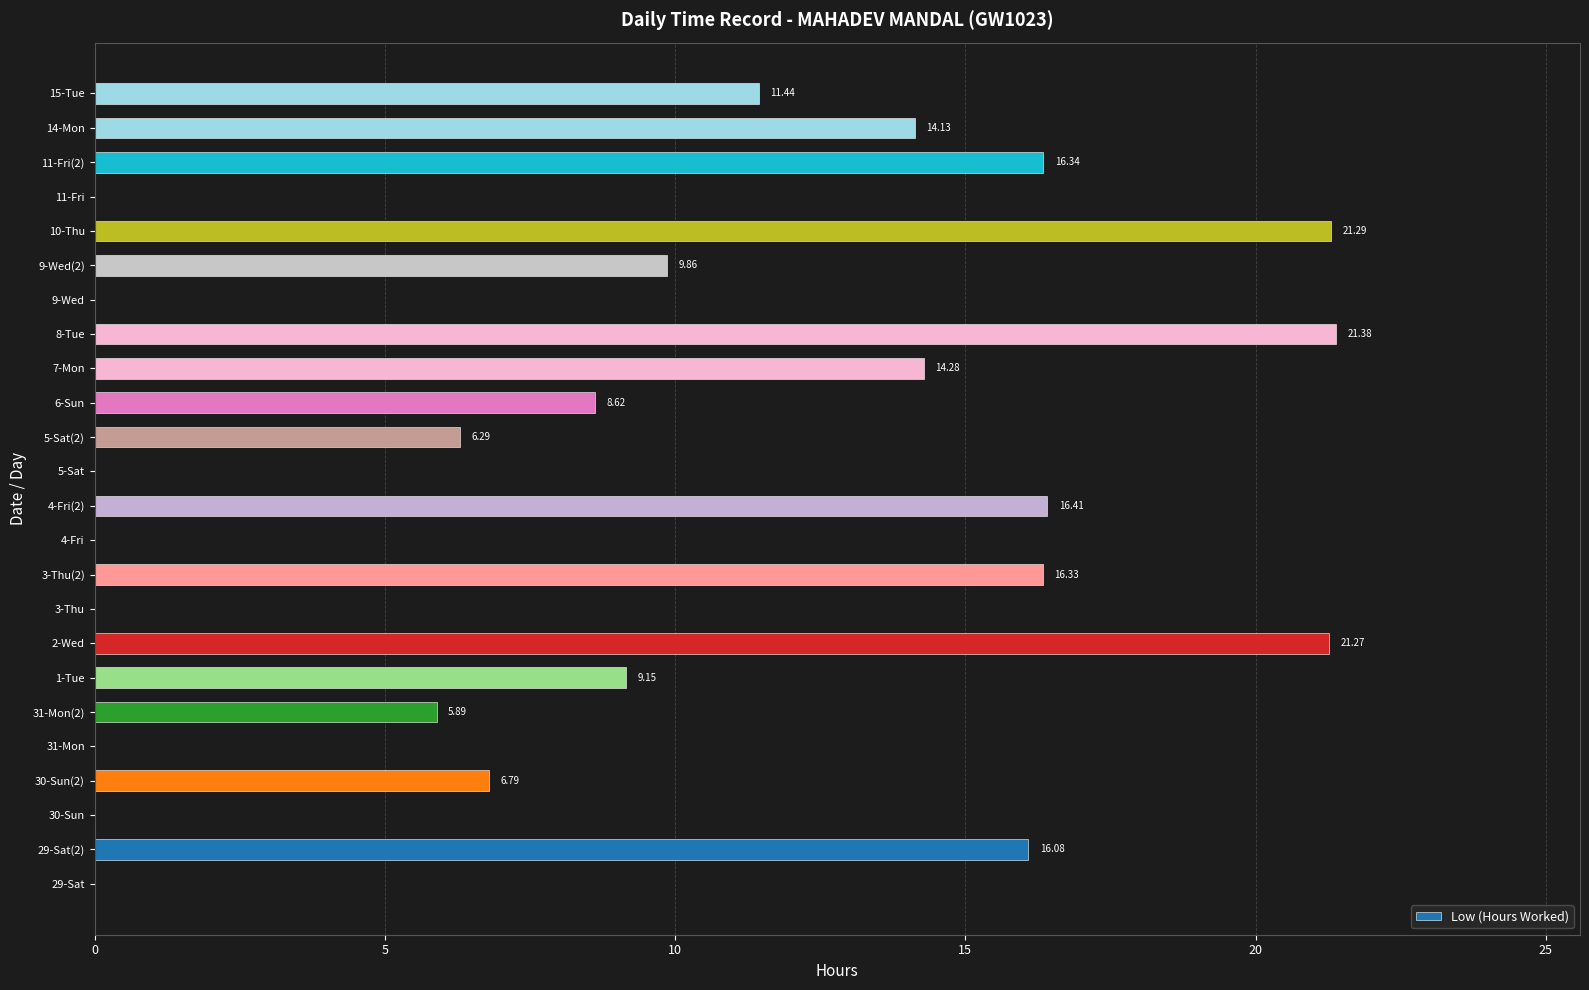

Which has a higher value, 1-Tue or 30-Sun?

1-Tue